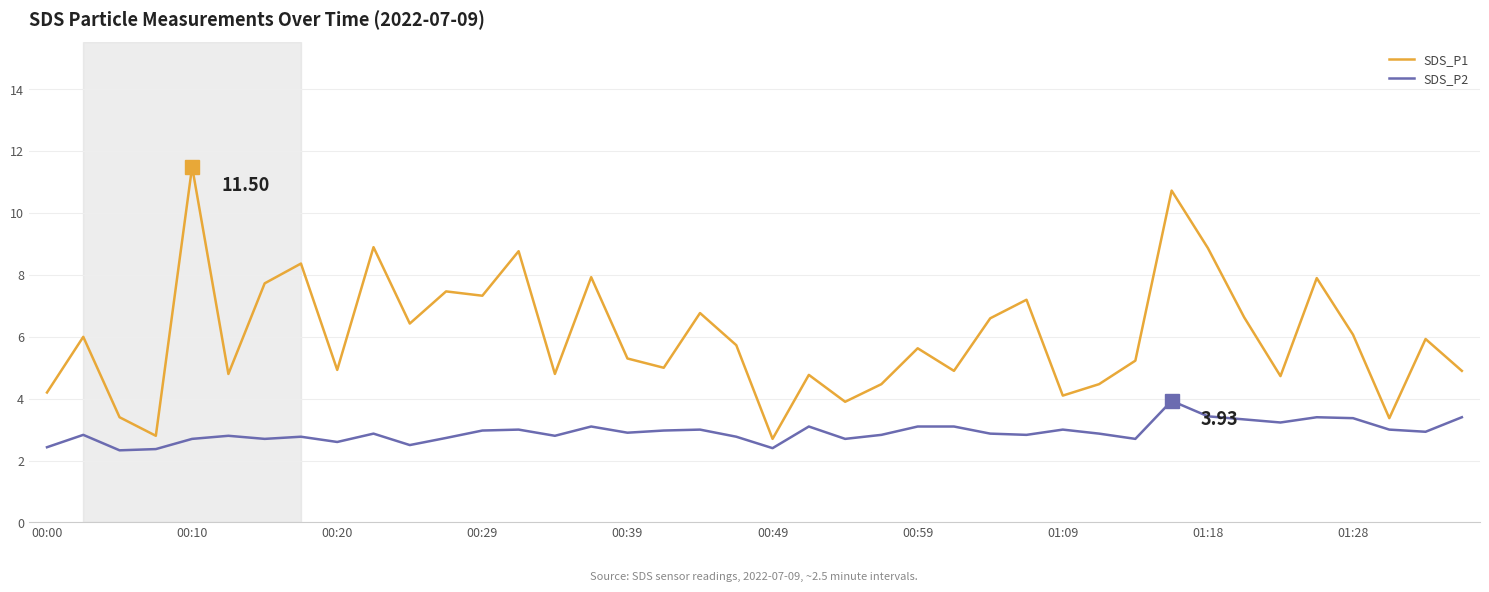

Which series has the largest total across all categories?

SDS_P1